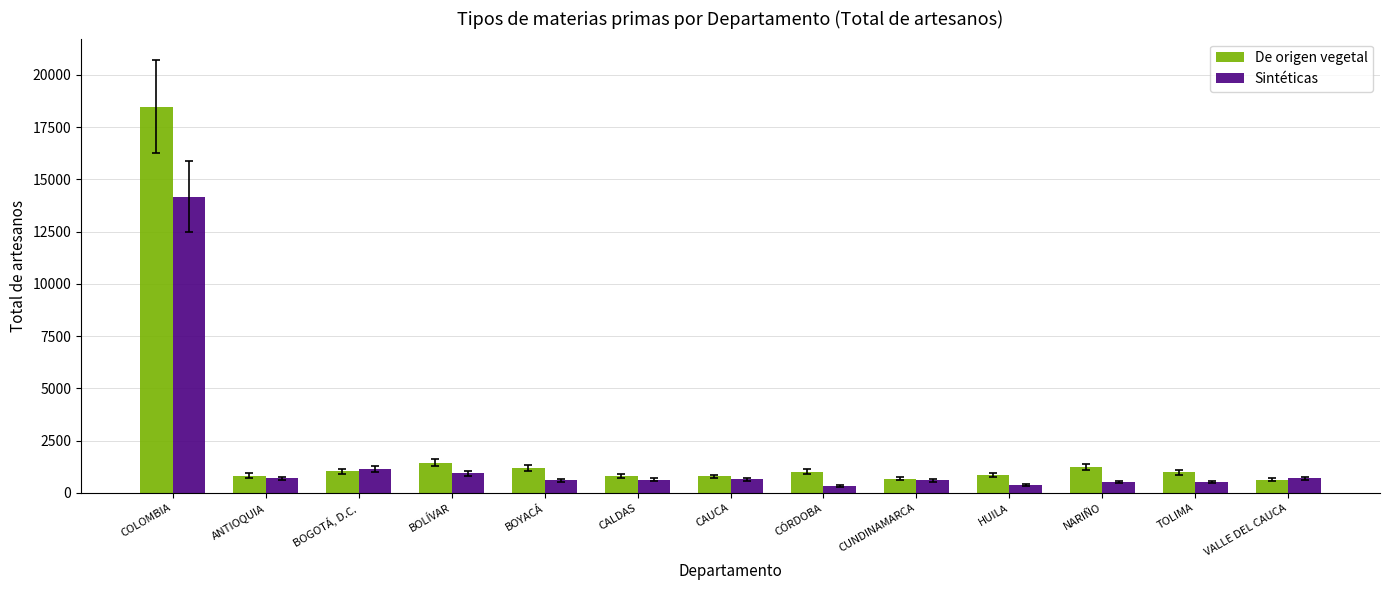

Count the number of categories in the chart.

13